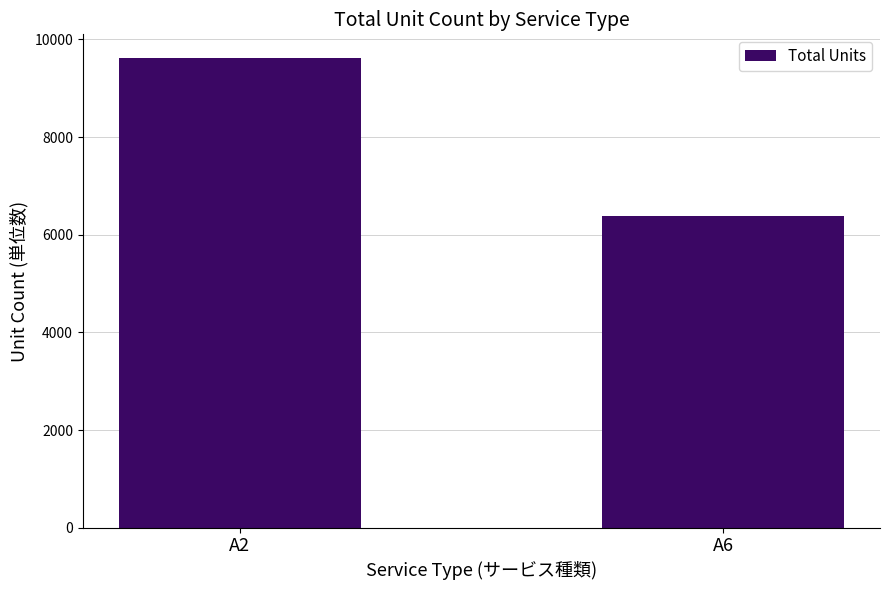

What is the change in value from A2 to A6?

-3232